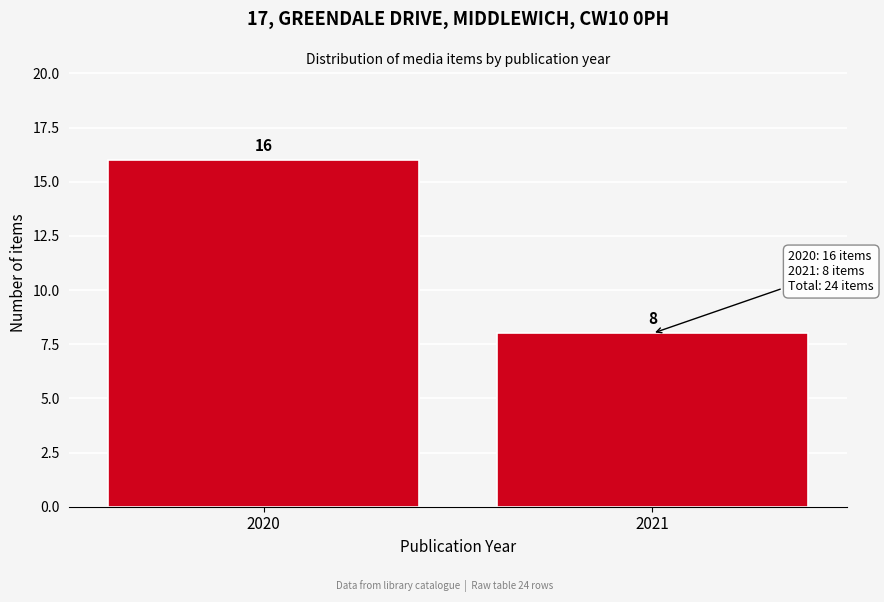

Reading left to right, list all the values displayed in this chart.

2020=16	2021=8